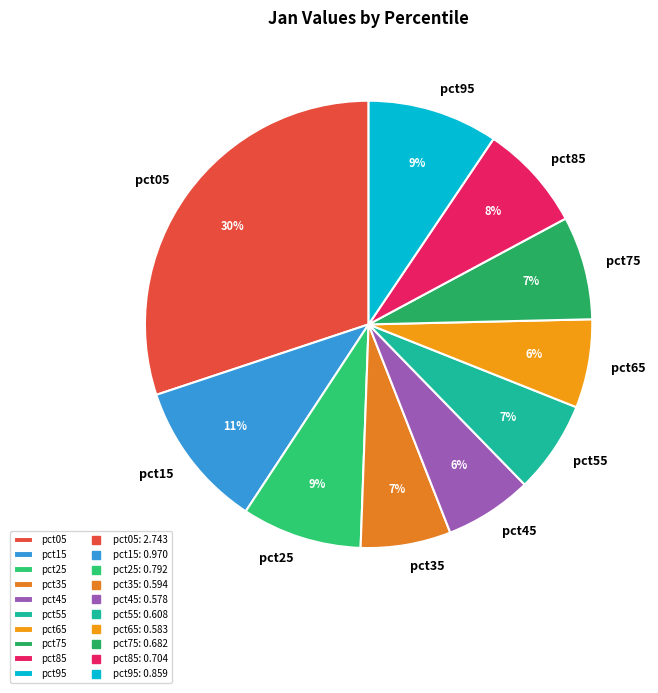

Combined, do pct35 and pct55 account for over 50%?

No